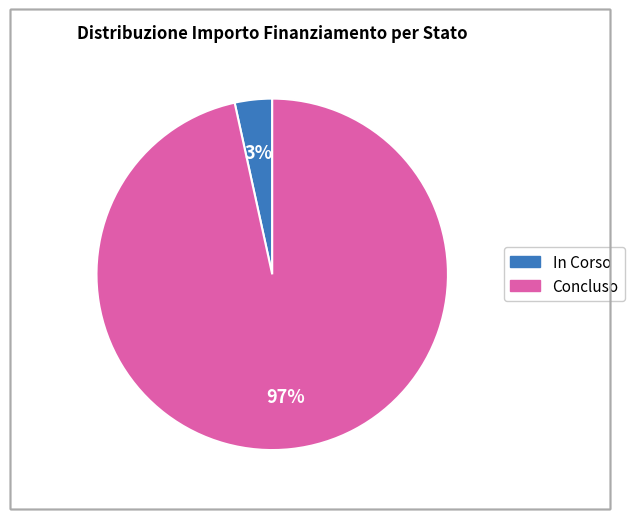

To the nearest percent, what is the average slice percentage?

50%